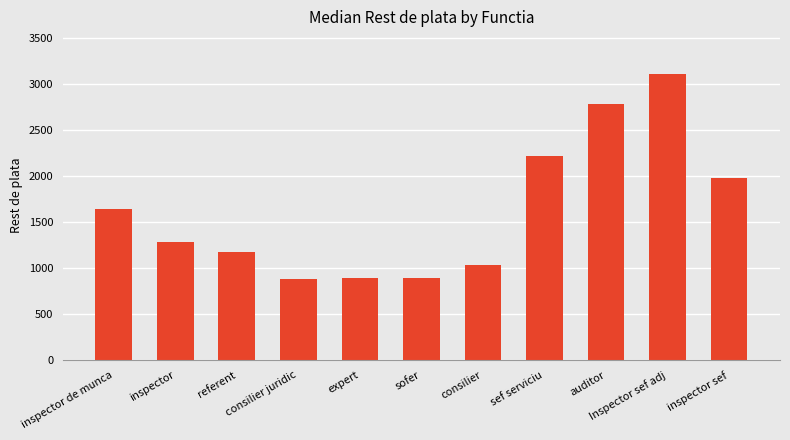

Are the bars horizontal?

No